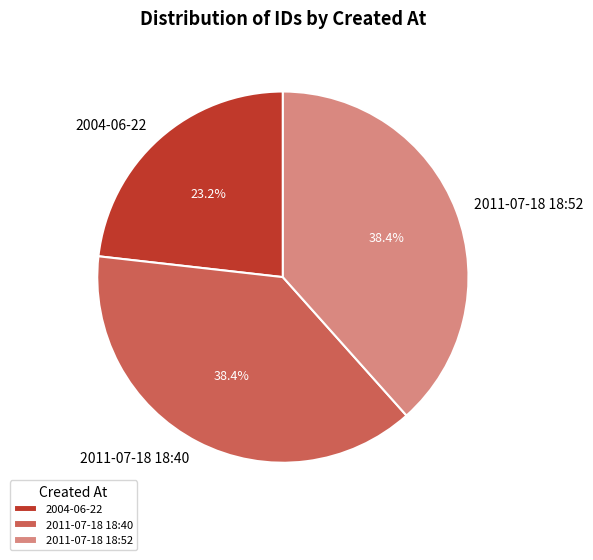

Which slice is the smallest?

2004-06-22